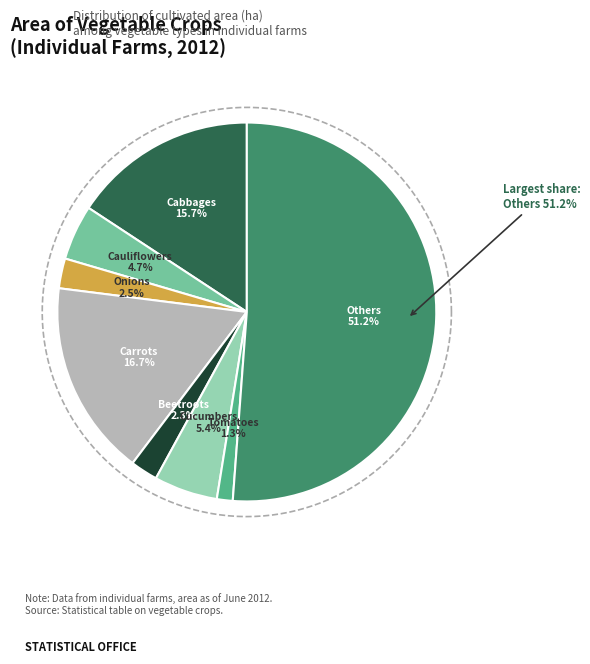

The Carrots slice represents 17% of the pie. True or false?

True